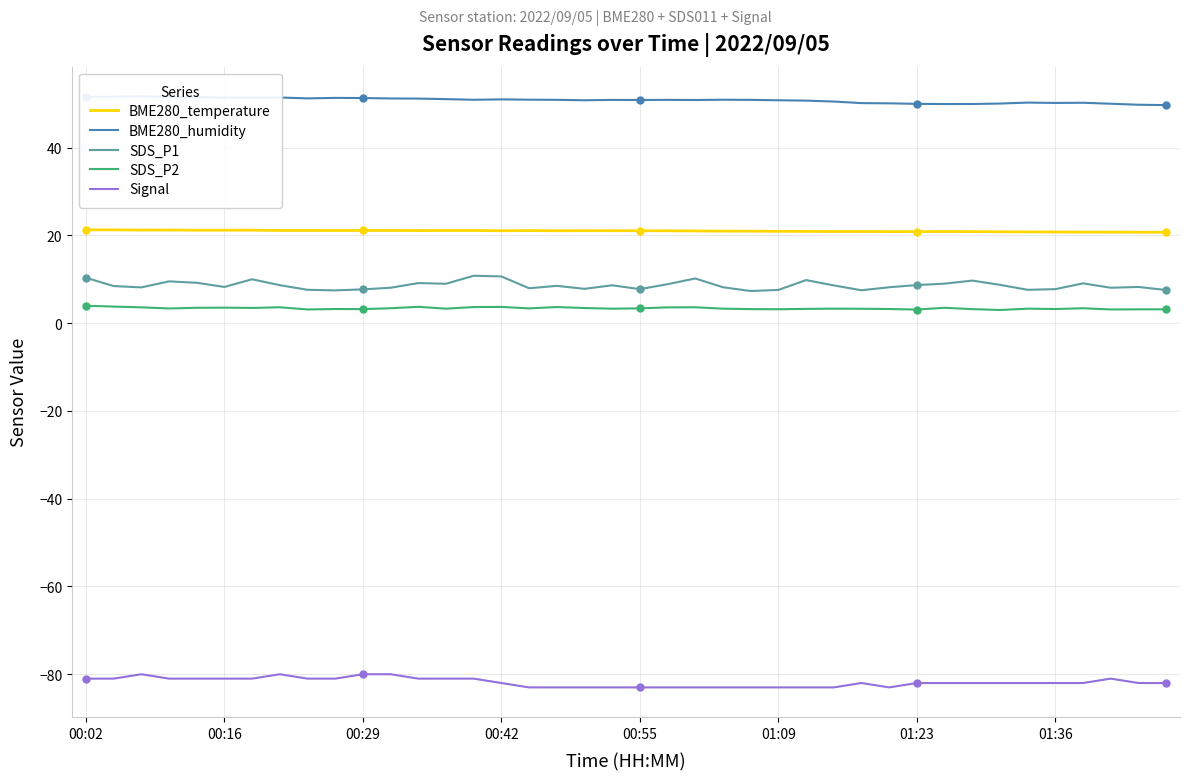

True or false: BME280_humidity and Signal cross at least once.

False